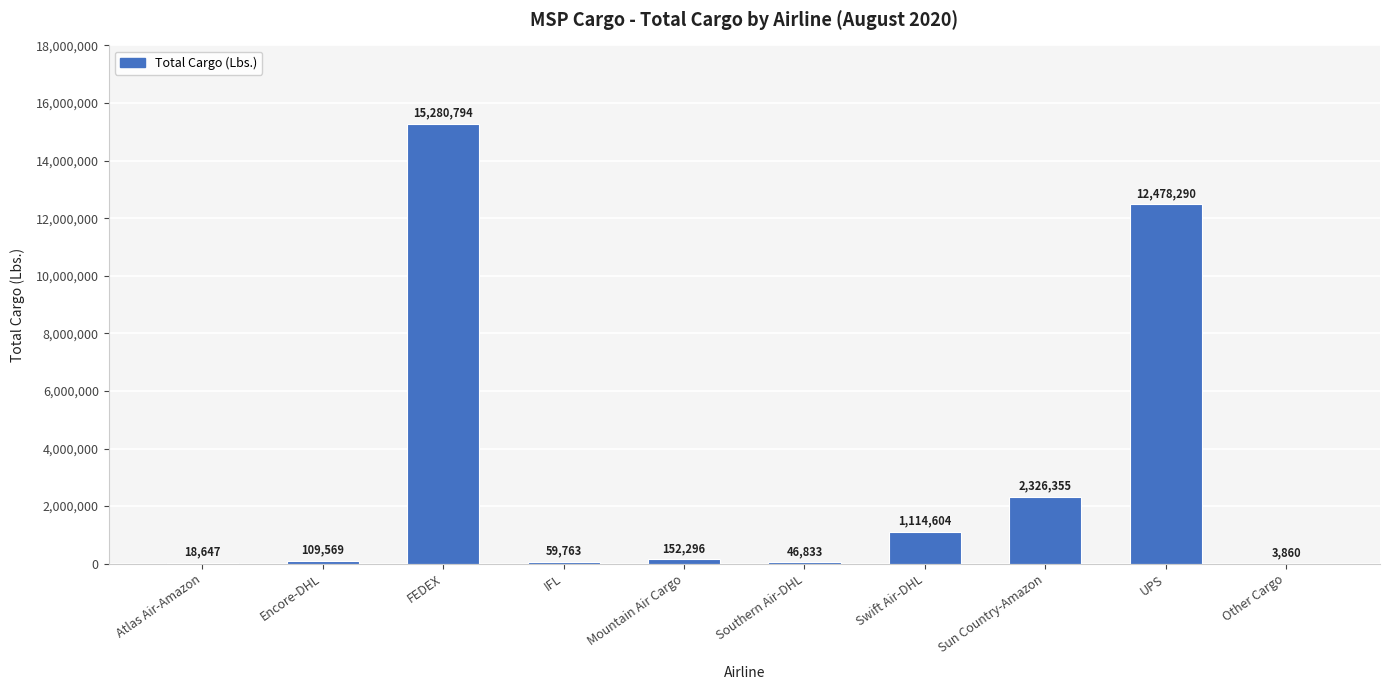

Between Mountain Air Cargo and Atlas Air-Amazon, which is larger?

Mountain Air Cargo